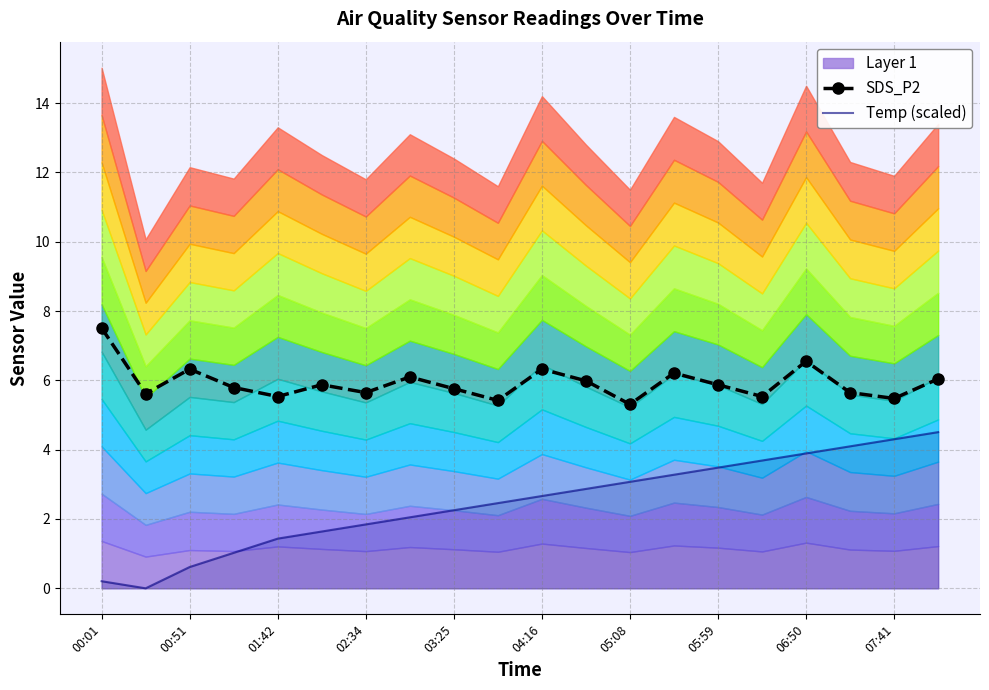

The value of Temp (scaled) at 05:59 is 3.5. True or false?

True